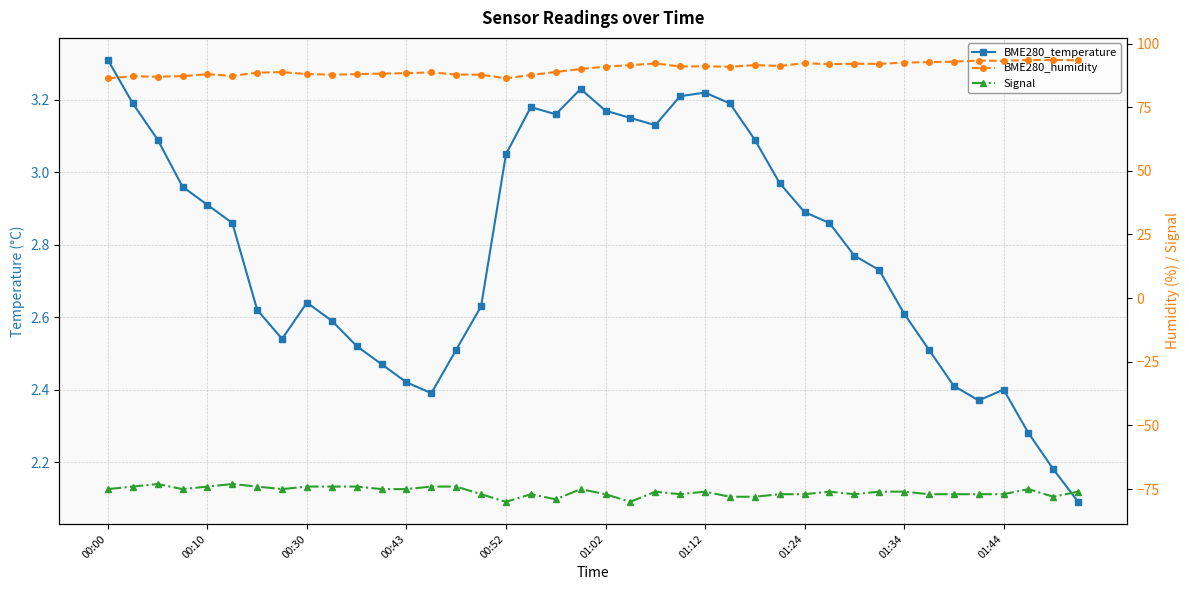

Rank the series by their maximum value, from lowest to highest.

Signal, BME280_temperature, BME280_humidity